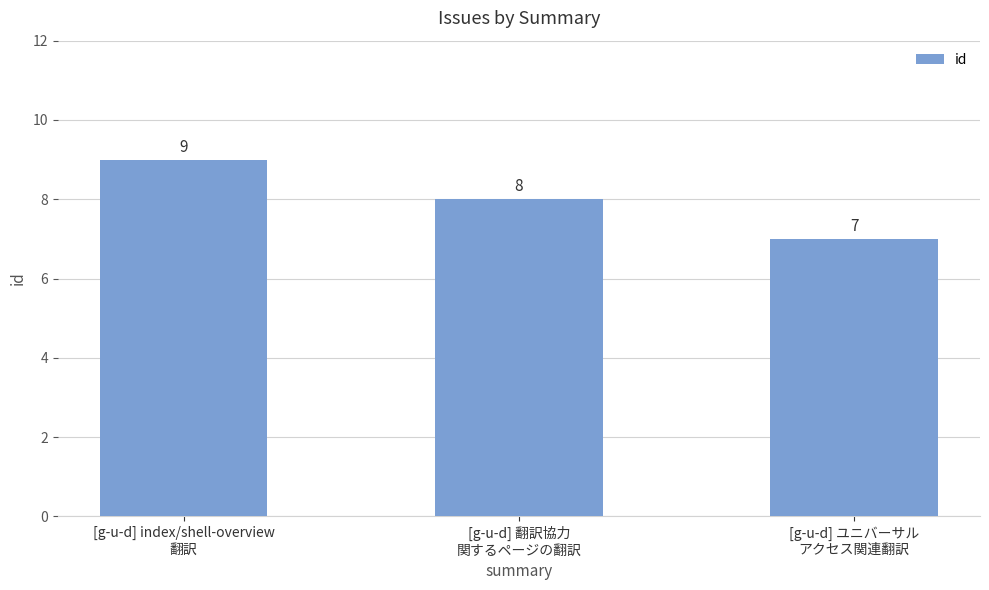

Rank the categories by value from lowest to highest.

[g-u-d] ユニバーサル
アクセス関連翻訳, [g-u-d] 翻訳協力
関するページの翻訳, [g-u-d] index/shell-overview
翻訳